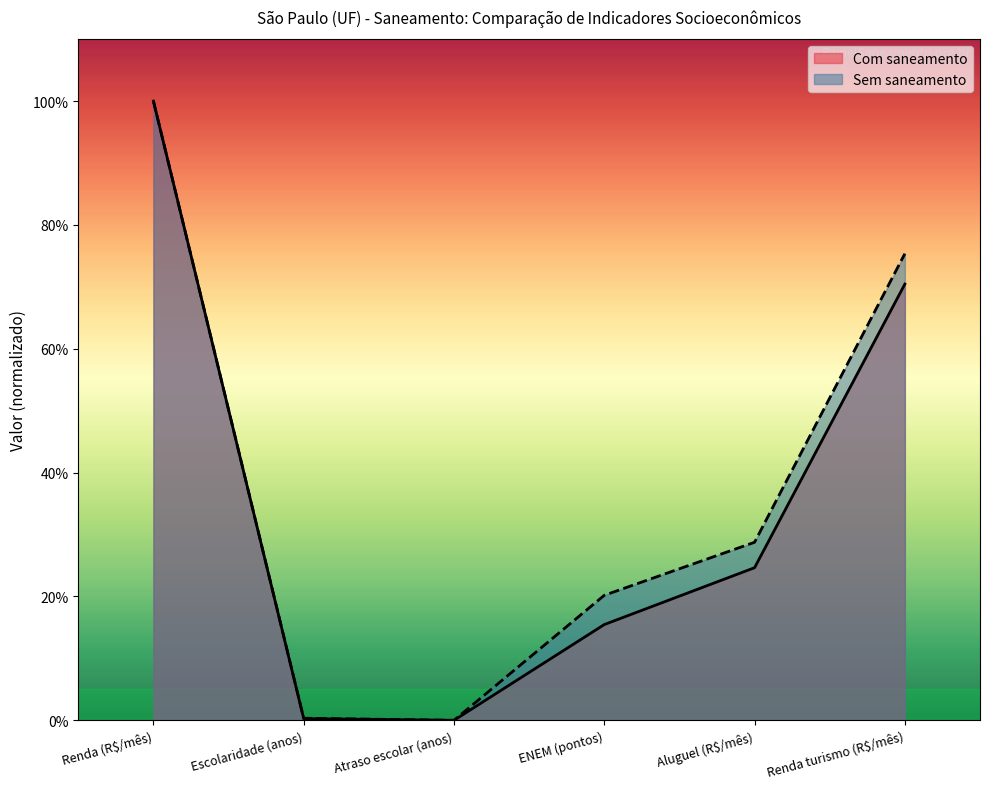

True or false: Sem saneamento and Com saneamento intersect in this chart.

False